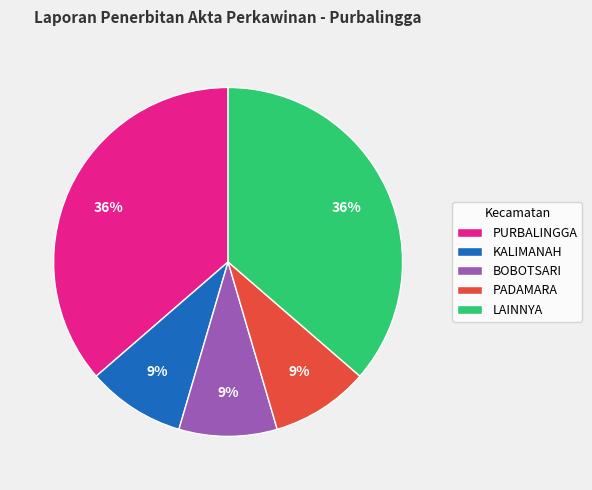

Is there a majority slice in this chart?

No